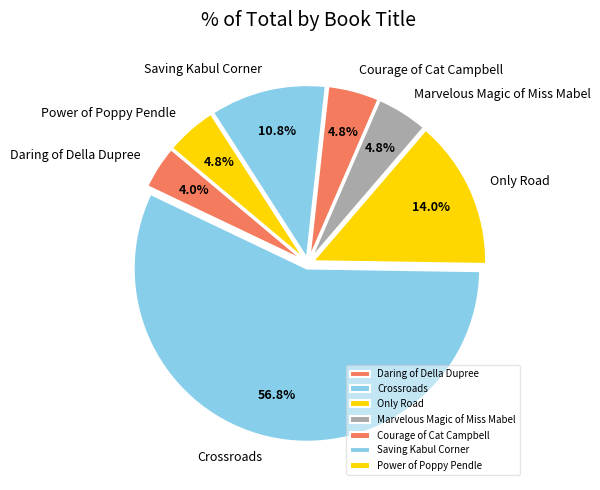

How many segments does this pie chart have?

7